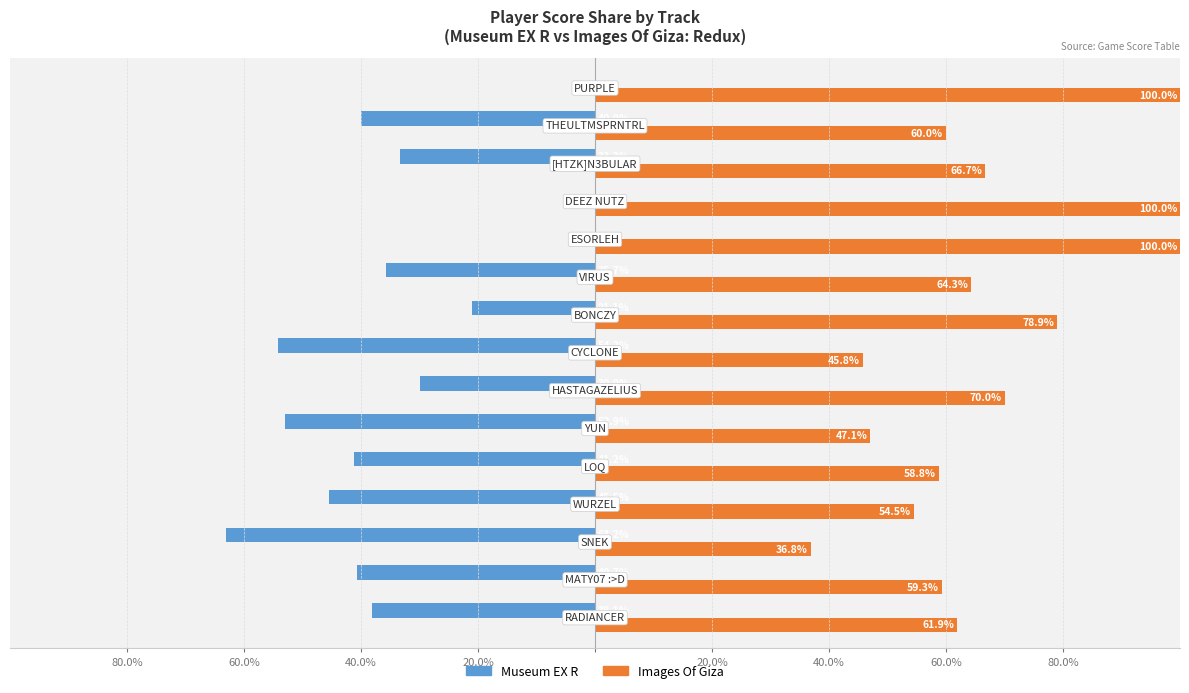

What are all the series names shown in the legend?

Museum EX R, Images Of Giza